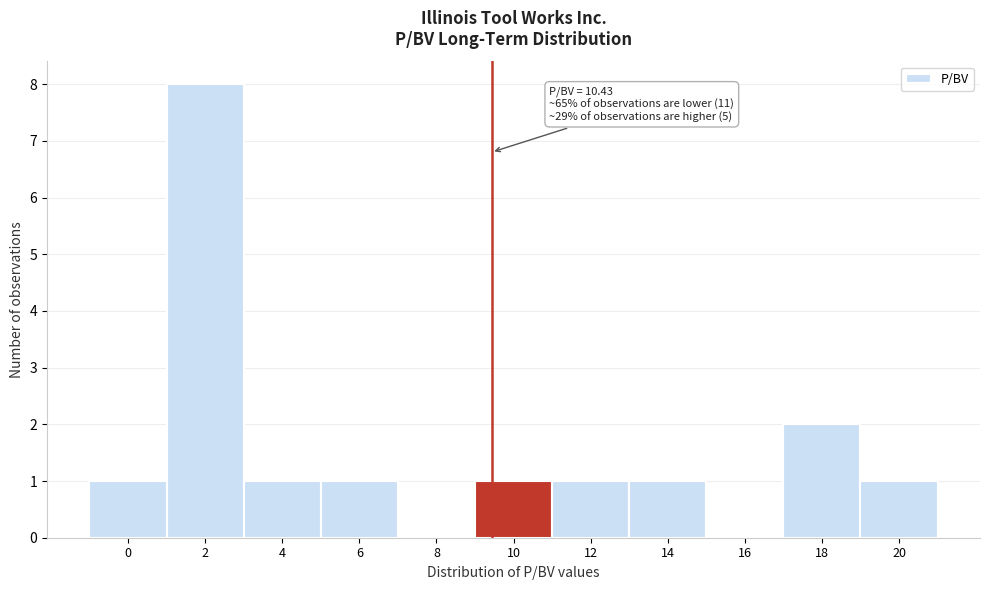

Reading right to left, transcribe all the data shown in this chart.

20=1	18=2	16=0	14=1	12=1	10=1	8=0	6=1	4=1	2=8	0=1